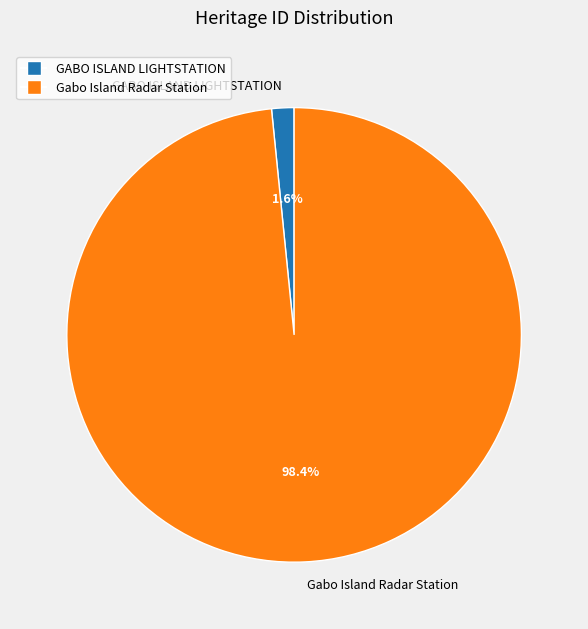

Count the number of slices in the pie.

2